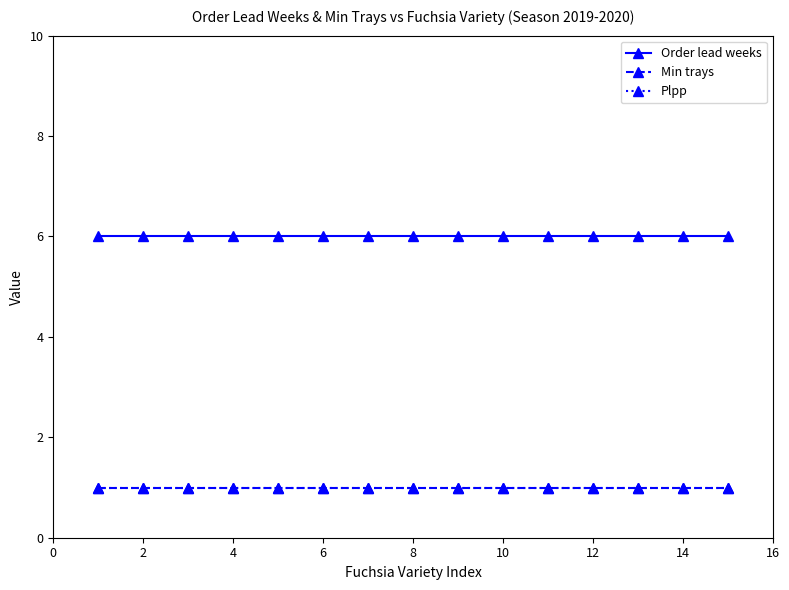

What is the sum of all Plpp values?

15